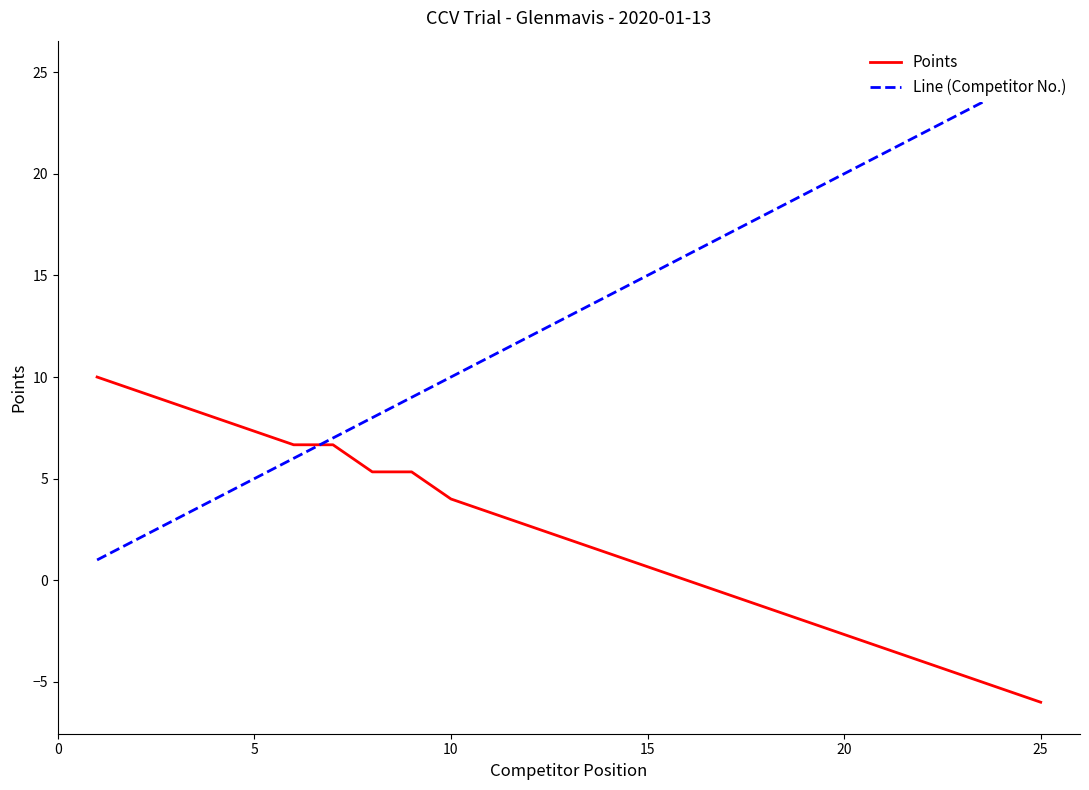

Rank the series by their average value, from highest to lowest.

Line (Competitor No.), Points